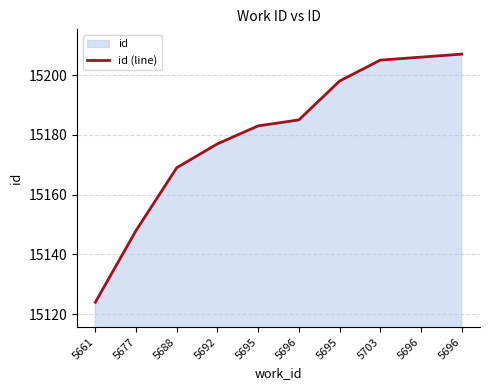

Does the chart display data point markers on the line(s)?

No